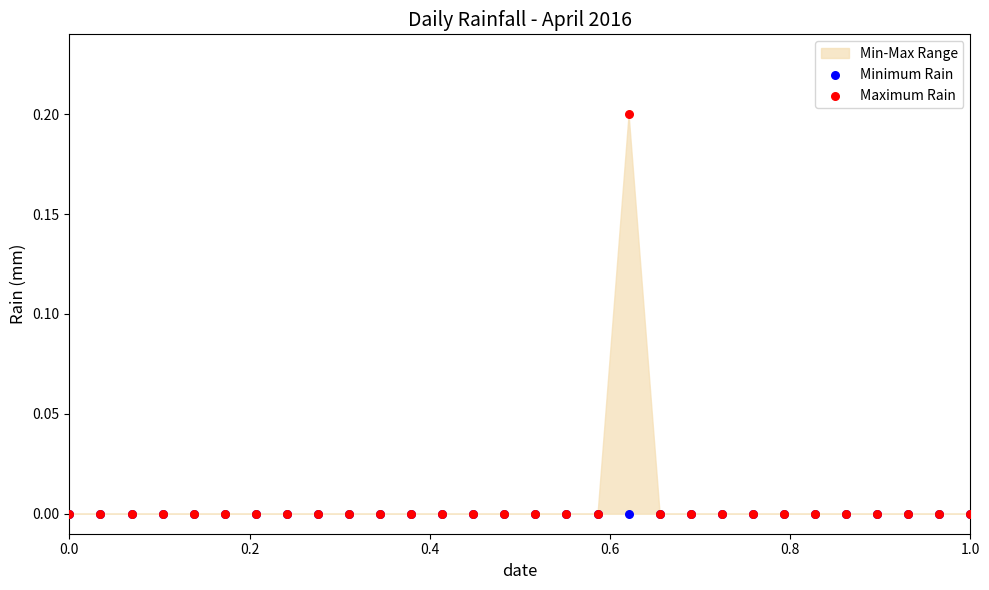

Which series reaches the maximum Y coordinate?

Maximum Rain